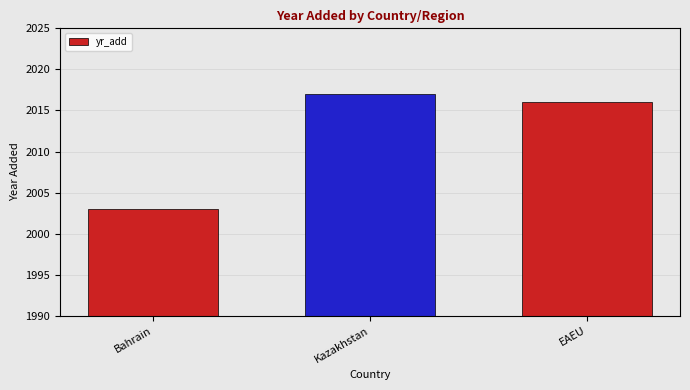

Rank the categories by value from lowest to highest.

Bahrain, EAEU, Kazakhstan